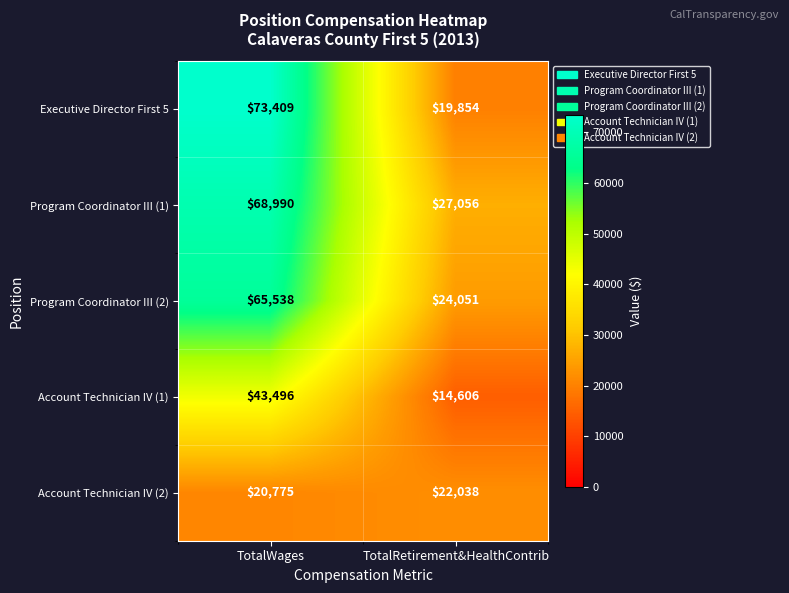

Count the number of categories in the chart.

2